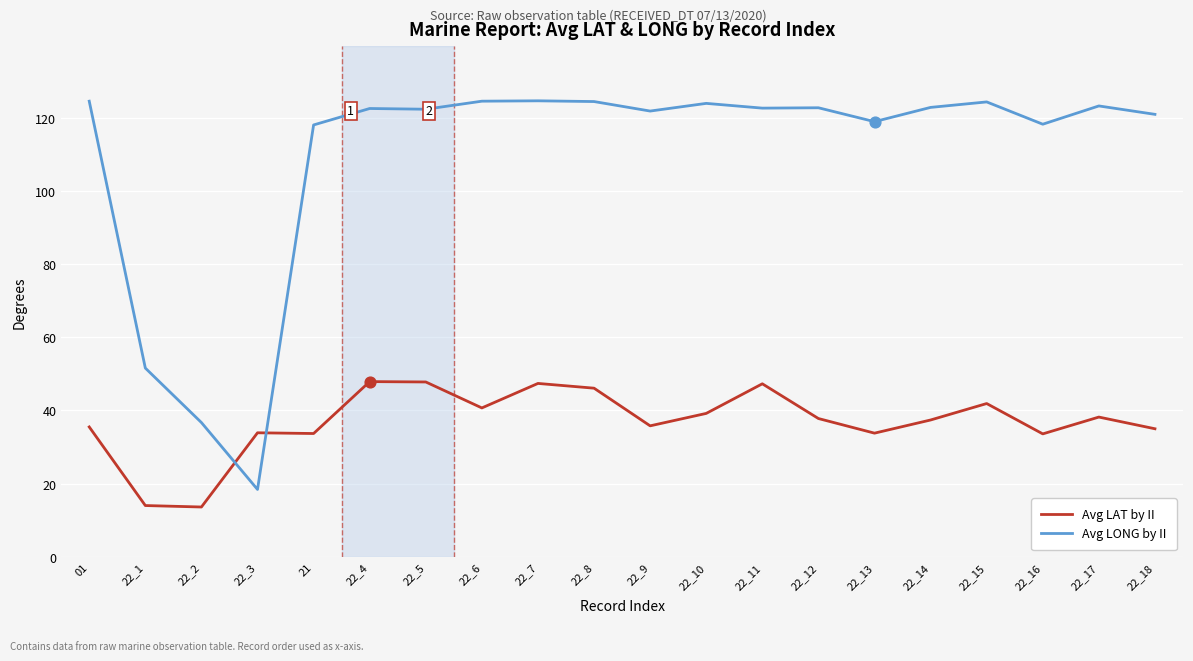

Between 22_1 and 22_17, which series saw the biggest shift?

Avg LONG by II